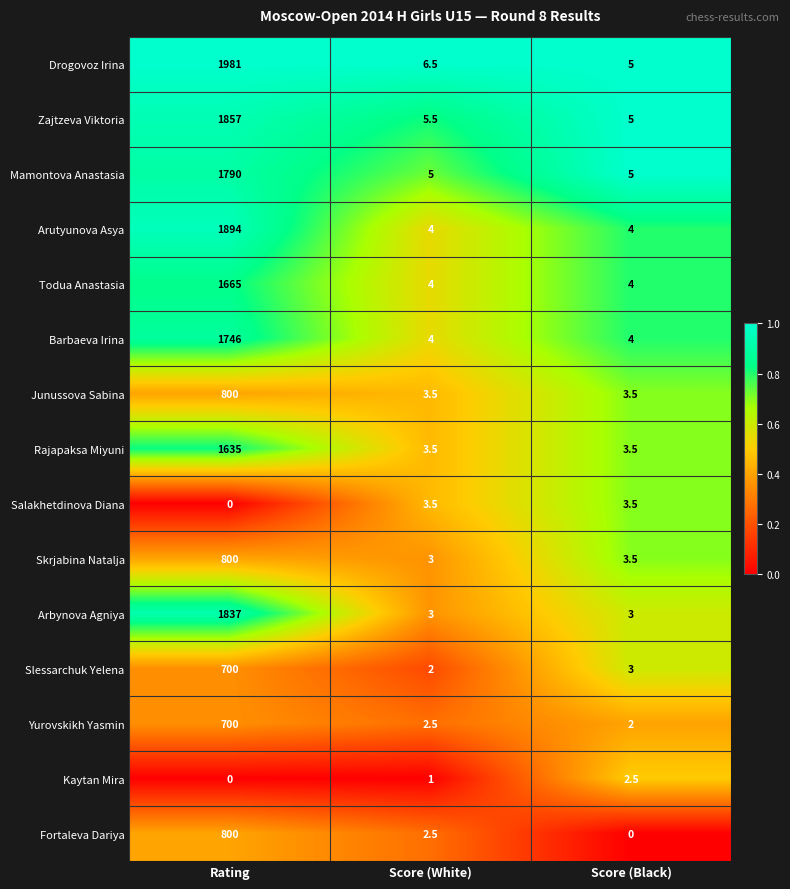

How many series are shown in this chart?

15